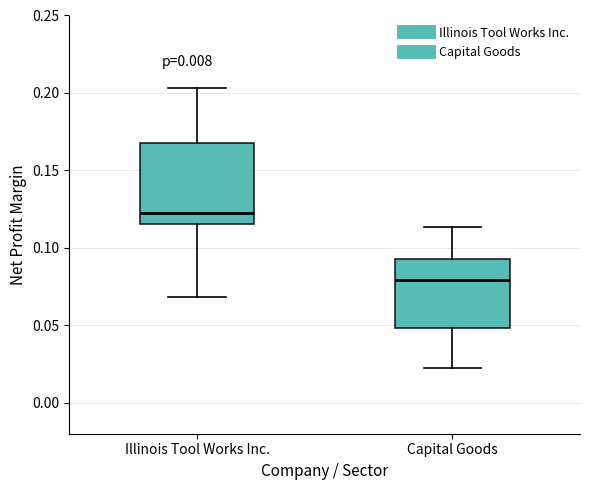

Comparing the boxes themselves (not the whiskers), which one is the tallest?

Illinois Tool Works Inc.